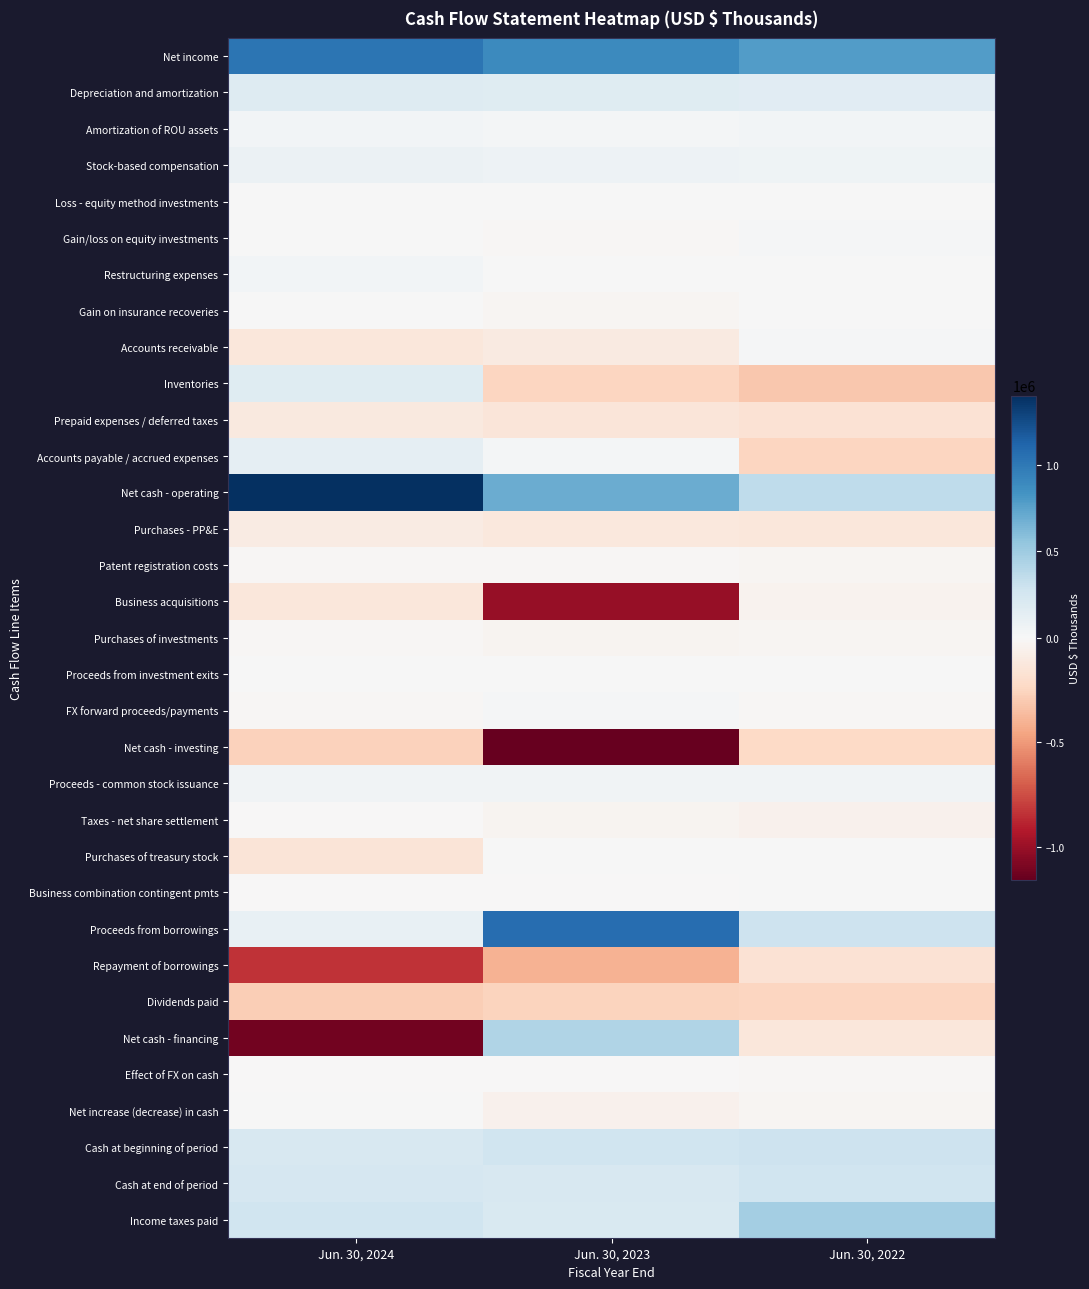

At which category does the chart reach its minimum across all series?

Jun. 30, 2023